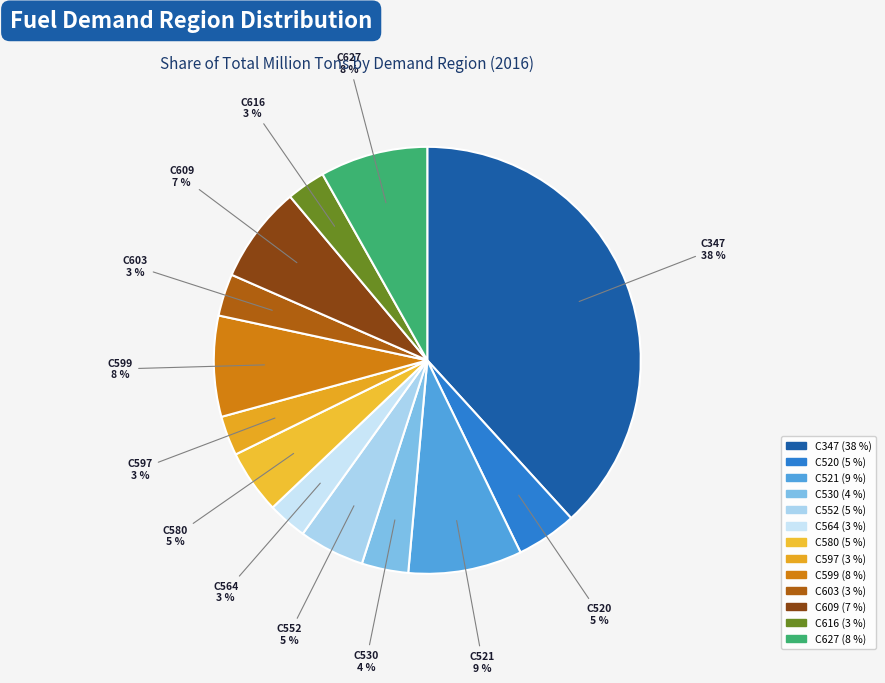

Does any single category account for the majority?

No